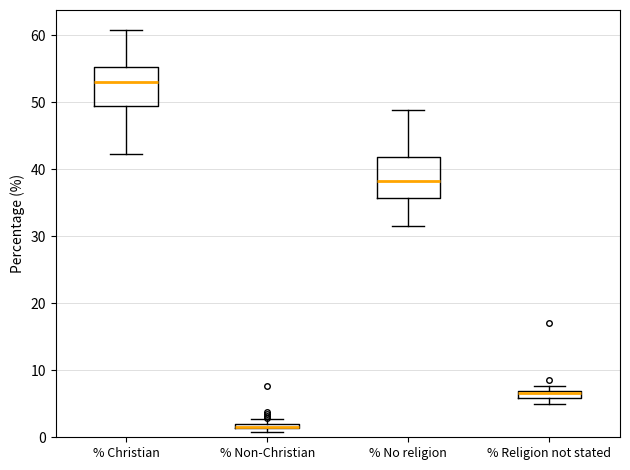

Where is the lower edge of the box for % Non-Christian on the y-axis? The values are not printed on the chart, so give them approximately, as read against the axis.

1